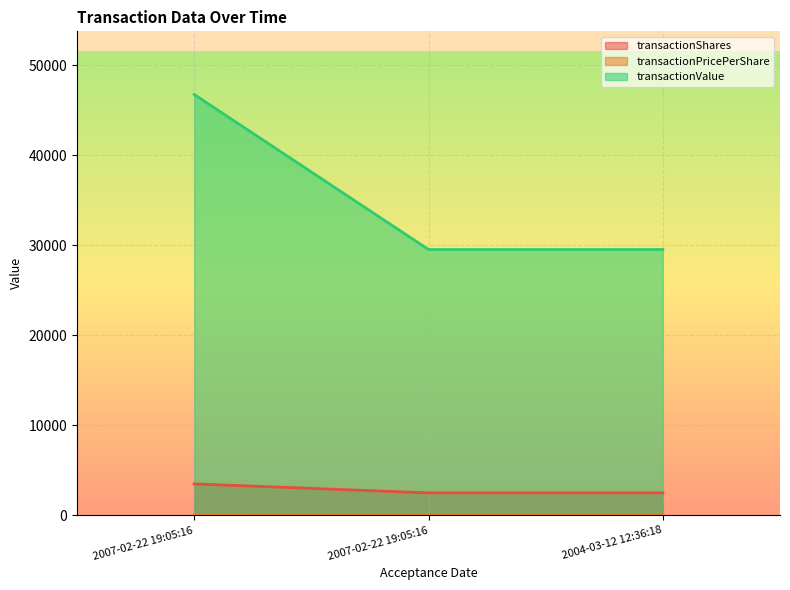

The transactionValue series shows 52145.7 at 2004-03-12 12:36:18. True or false?

False